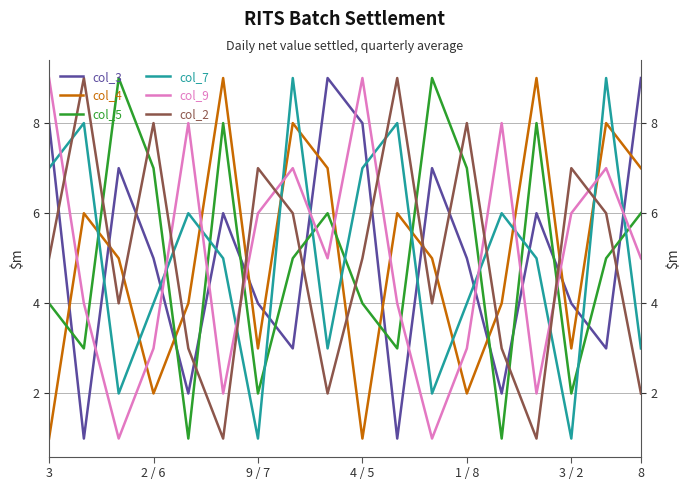

At which label does col_4 reach its minimum?

3